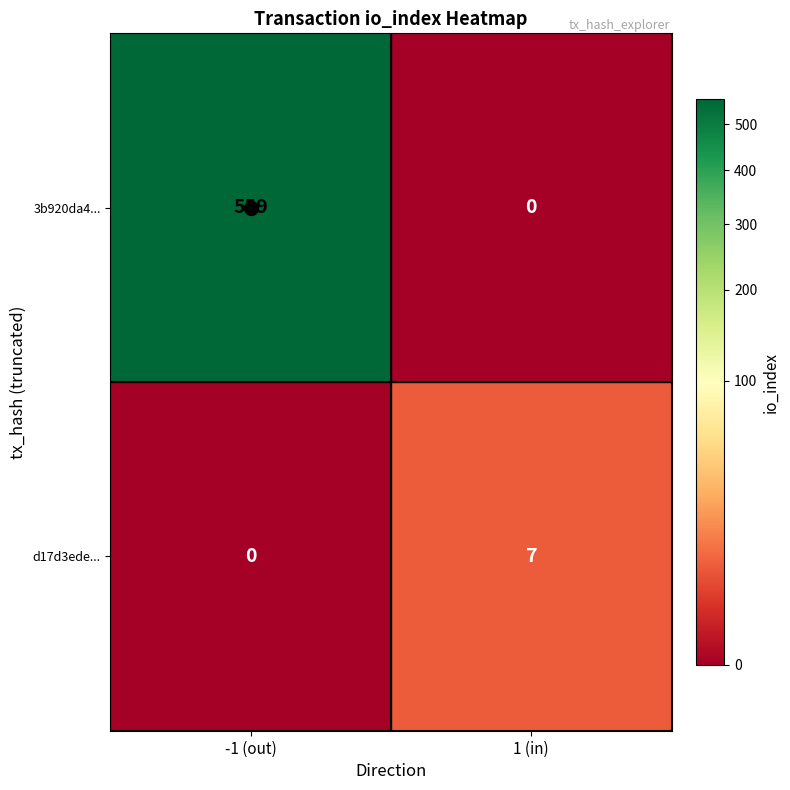

Where is d17d3ede... nearest to the value 3?

-1 (out)